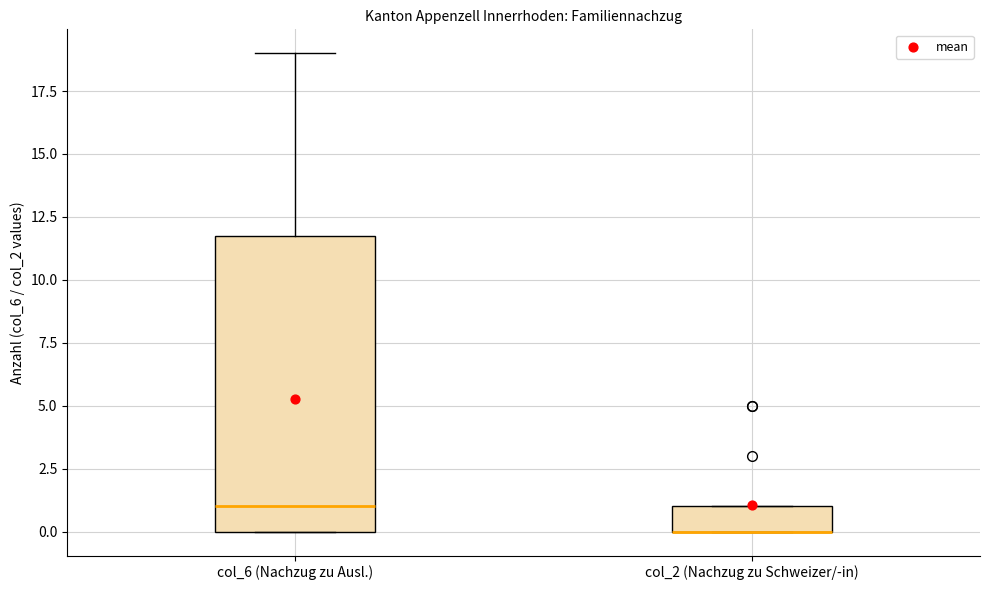

Reading left to right, transcribe this box plot: for each box, give where its median line is, the range the box spans, and where its two whiskers end, as read against the y-axis. The values are not printed on the chart, so give them approximately, as read against the axis.

col_6 (Nachzug zu Ausl.): median 1, box 0 to 12, whiskers 0 to 19
col_2 (Nachzug zu Schweizer/-in): median 0 (drawn on the box's lower edge), box 0 to 1, whiskers 0 to 1